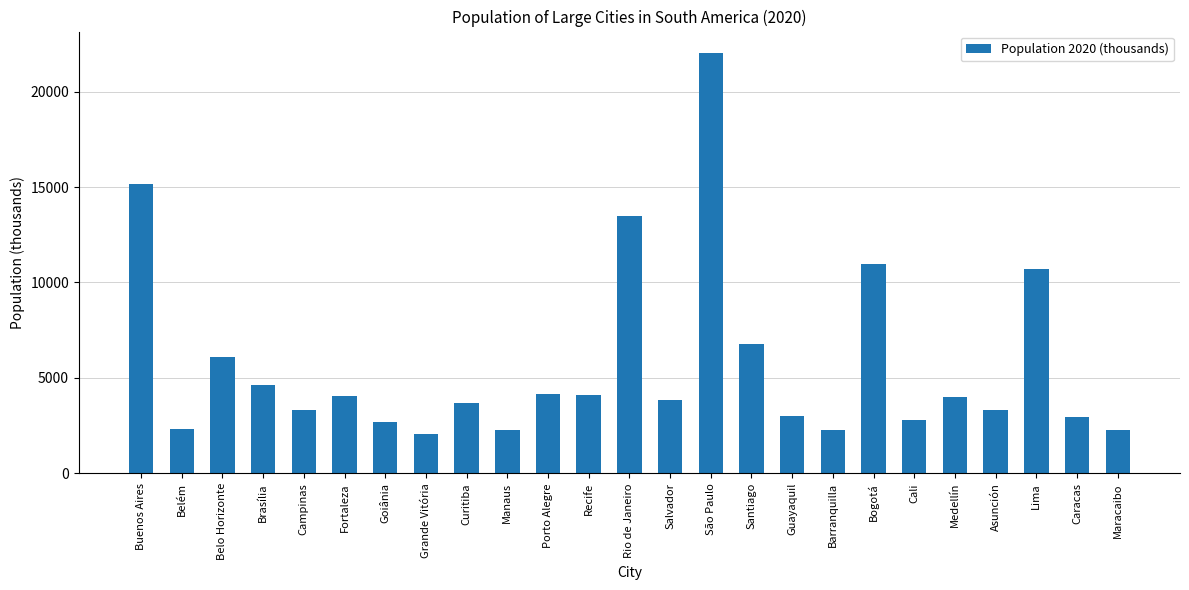

What is the difference between the maximum and minimum values?

19967